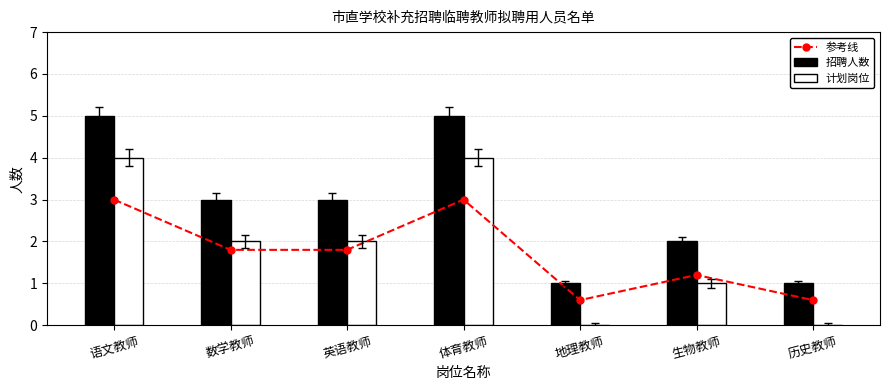

Reading left to right, transcribe all the data shown in this chart.

参考线: 3.0	1.8	1.8	3.0	0.6	1.2	0.6
招聘人数: 5.0	3.0	3.0	5.0	1.0	2.0	1.0
计划岗位: 4.0	2.0	2.0	4.0	0.0	1.0	0.0